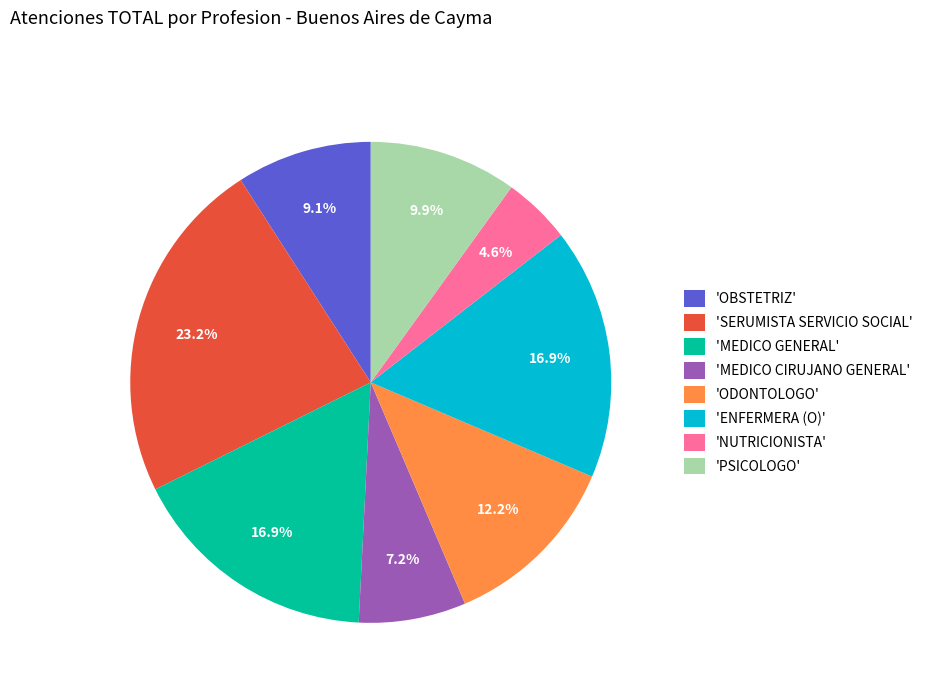

What percentage do 'SERUMISTA SERVICIO SOCIAL' and 'MEDICO GENERAL' together represent?

40.1%